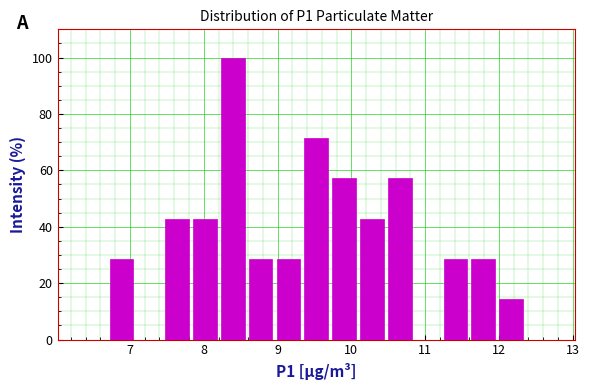

Around what value on the x-axis is the tallest bar? Give the approximate position of its centre, as read against the axis.

8.4